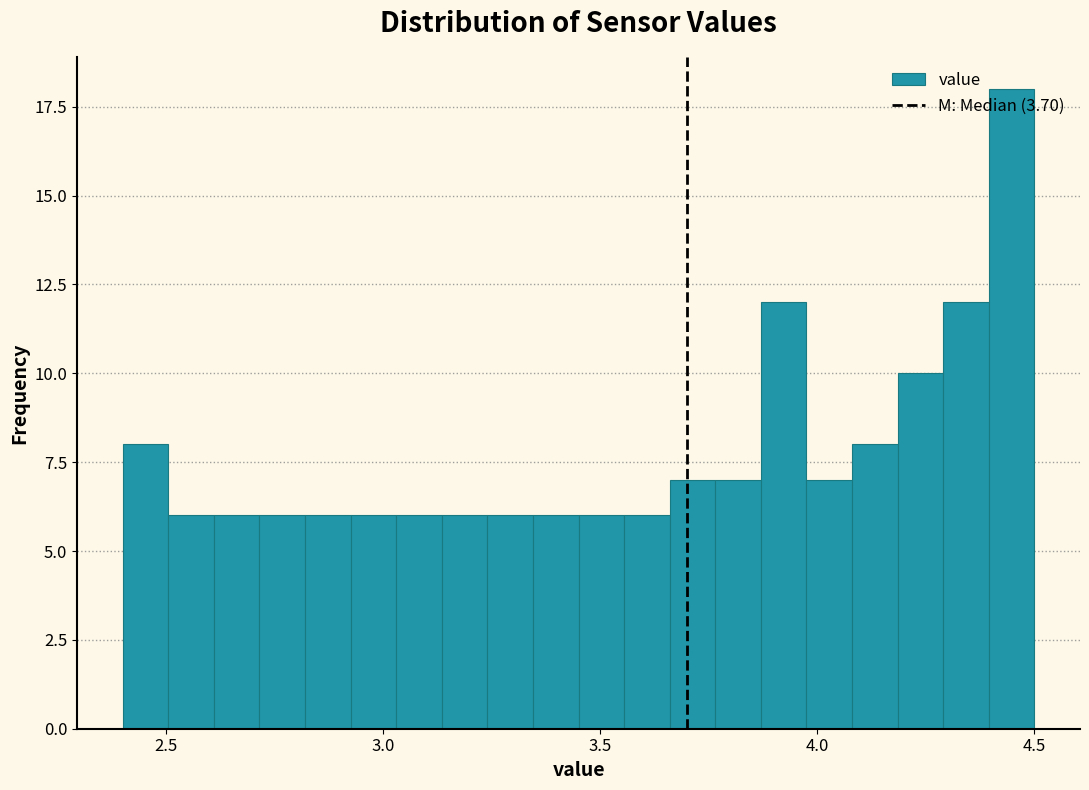

Read against the x-axis, roughly where is the centre of the tallest bar?

4.45